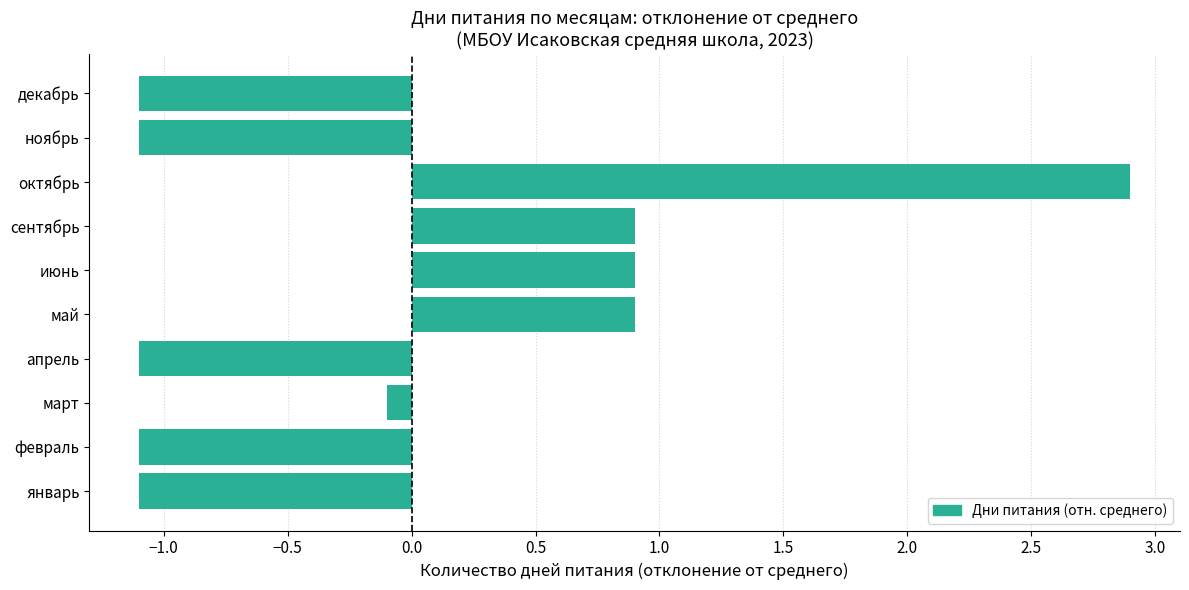

At which label is the value closest to 0?

март